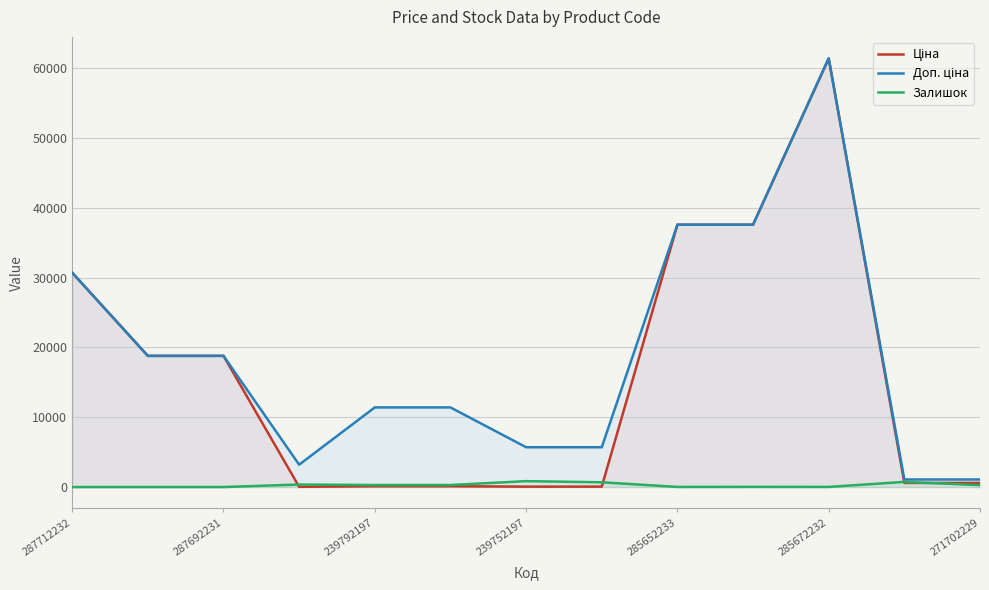

The value of Залишок at 285652233 is 13.0. True or false?

True